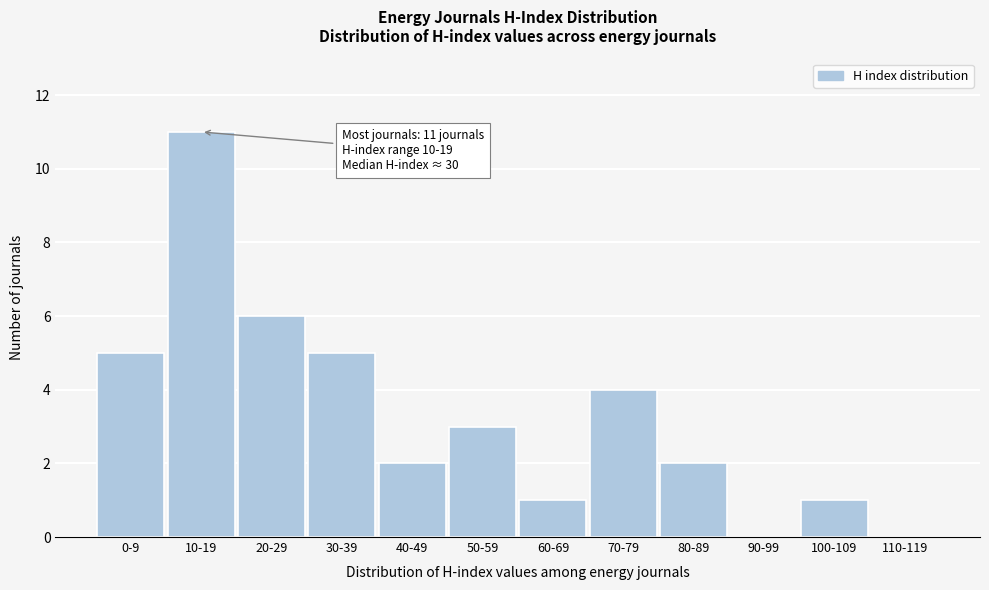

Reading right to left, extract all data points from this chart.

110-119=0	100-109=1	90-99=0	80-89=2	70-79=4	60-69=1	50-59=3	40-49=2	30-39=5	20-29=6	10-19=11	0-9=5